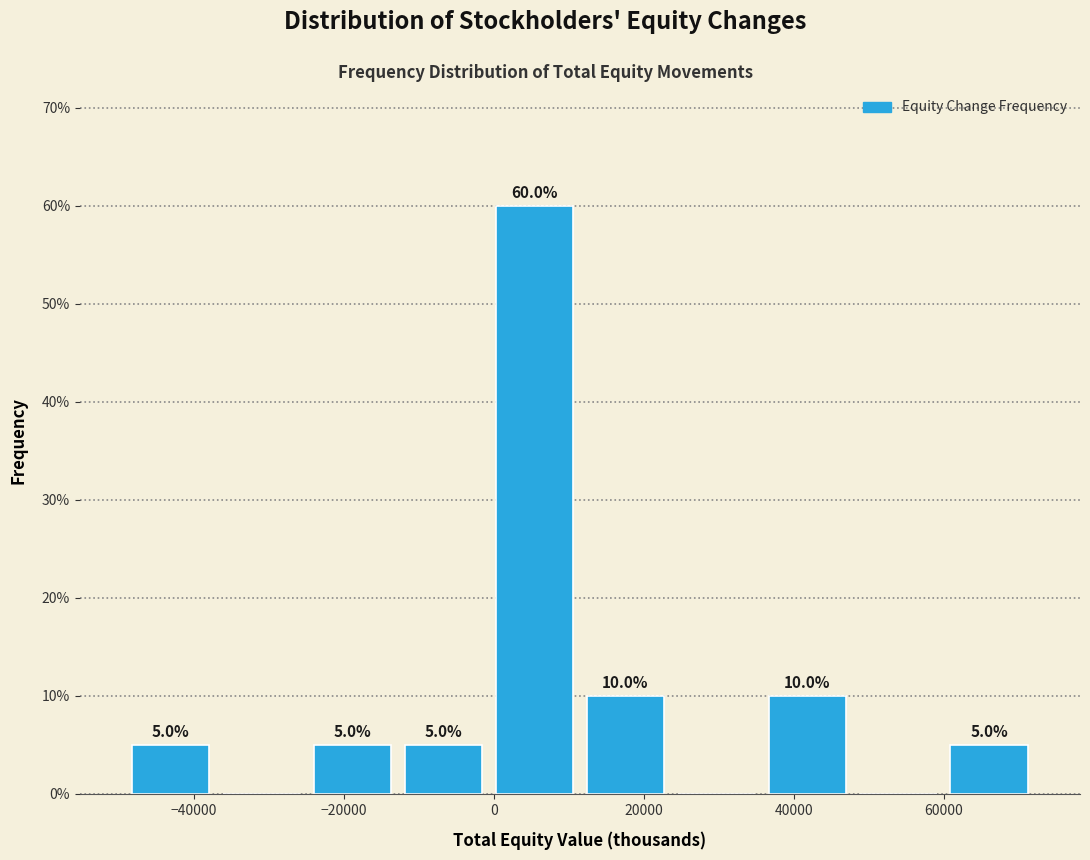

Which range on the x-axis has the tallest bar?

0 to 12000